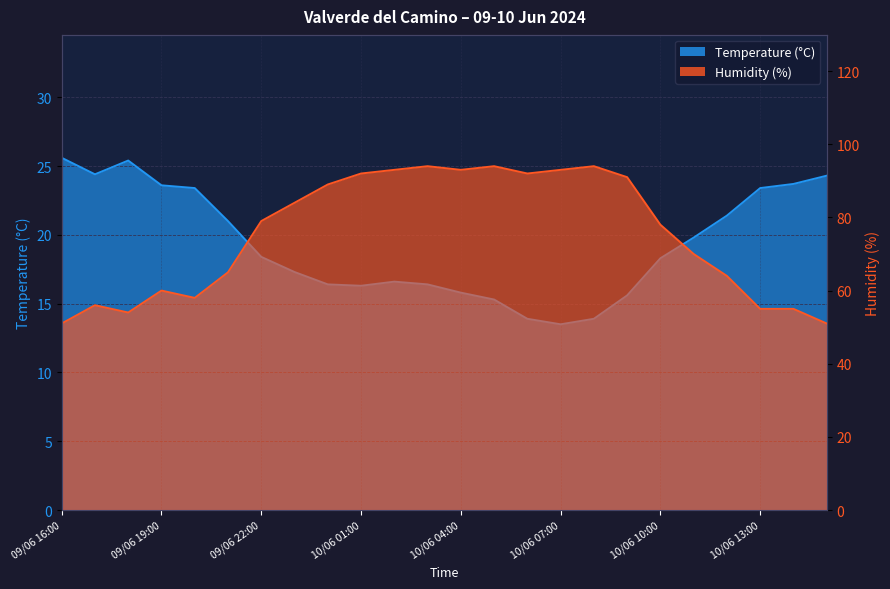

Read the Temperature (°C) value at 10/06 06:00.

13.9